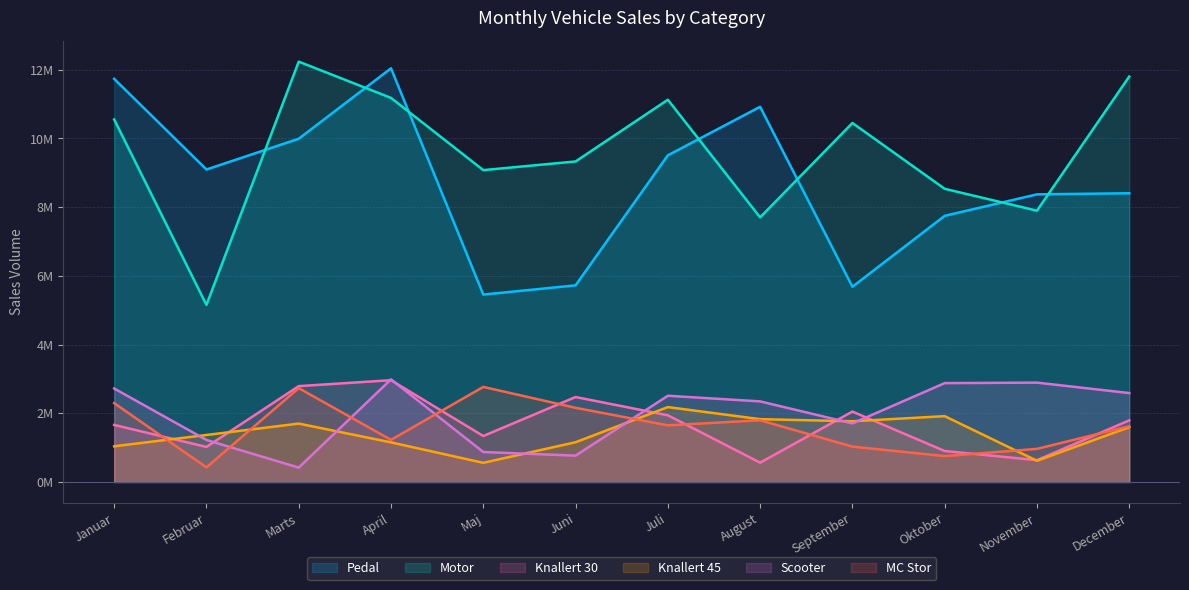

Reading left to right, list all the values displayed in this chart.

Pedal: Januar=11736131	Februar=9095877	Marts=9990867	April=12041327	Maj=5455622	Juni=5724134	Juli=9508813	August=10920889	September=5683259	Oktober=7747378	November=8372643	December=8404588
Motor: Januar=10551776	Februar=5154463	Marts=12236278	April=11180410	Maj=9078101	Juni=9330253	Juli=11126547	August=7702763	September=10449540	Oktober=8534283	November=7897512	December=11801910
Knallert 30: Januar=1660985	Februar=1020522	Marts=2790280	April=2962969	Maj=1338679	Juni=2473140	Juli=1941702	August=563200	September=2049433	Oktober=902157	November=635156	December=1794478
Knallert 45: Januar=1039040	Februar=1368503	Marts=1700199	April=1153319	Maj=558047	Juni=1157488	Juli=2180200	August=1828866	September=1768445	Oktober=1916467	November=617620	December=1595806
Scooter: Januar=2721340	Februar=1222938	Marts=418193	April=2987407	Maj=873080	Juni=766754	Juli=2510127	August=2345955	September=1705300	Oktober=2877804	November=2892525	December=2588206
MC Stor: Januar=2296085	Februar=426470	Marts=2732000	April=1226940	Maj=2767484	Juni=2159323	Juli=1649082	August=1796648	September=1029668	Oktober=753599	November=963999	December=1623358